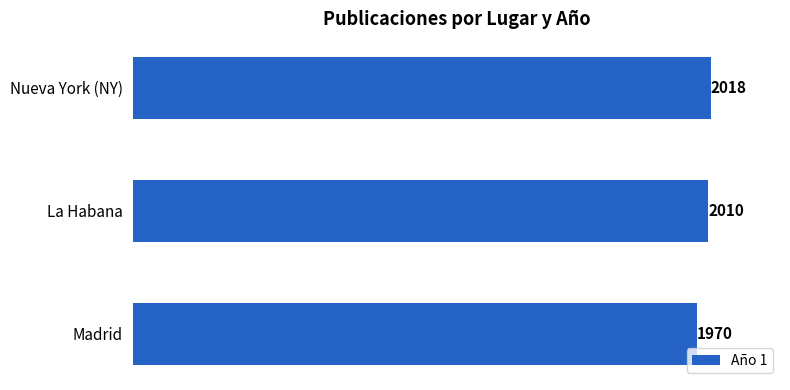

Is it true that the value at La Habana is 2010?

True